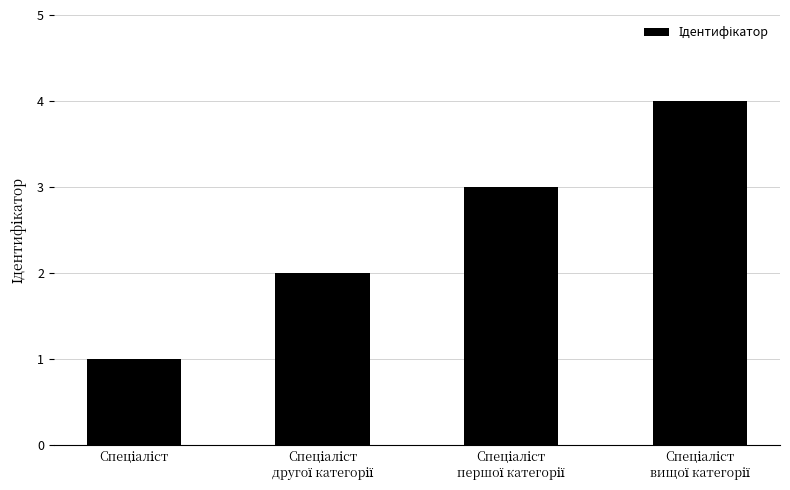

What is the sum of all values?

10